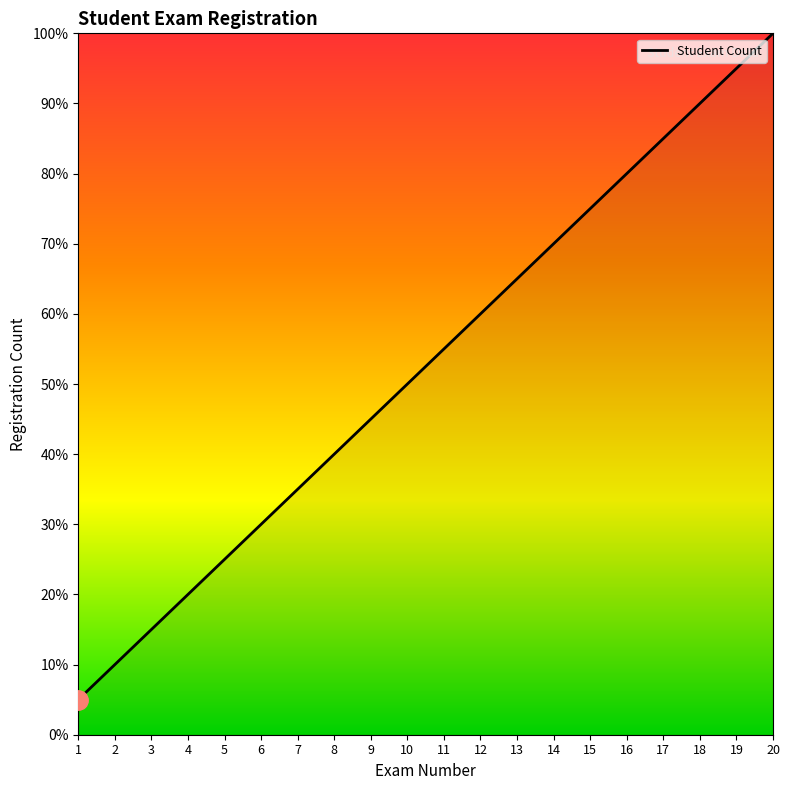

Rank the categories by value from lowest to highest.

1, 2, 3, 4, 5, 6, 7, 8, 9, 10, 11, 12, 13, 14, 15, 16, 17, 18, 19, 20